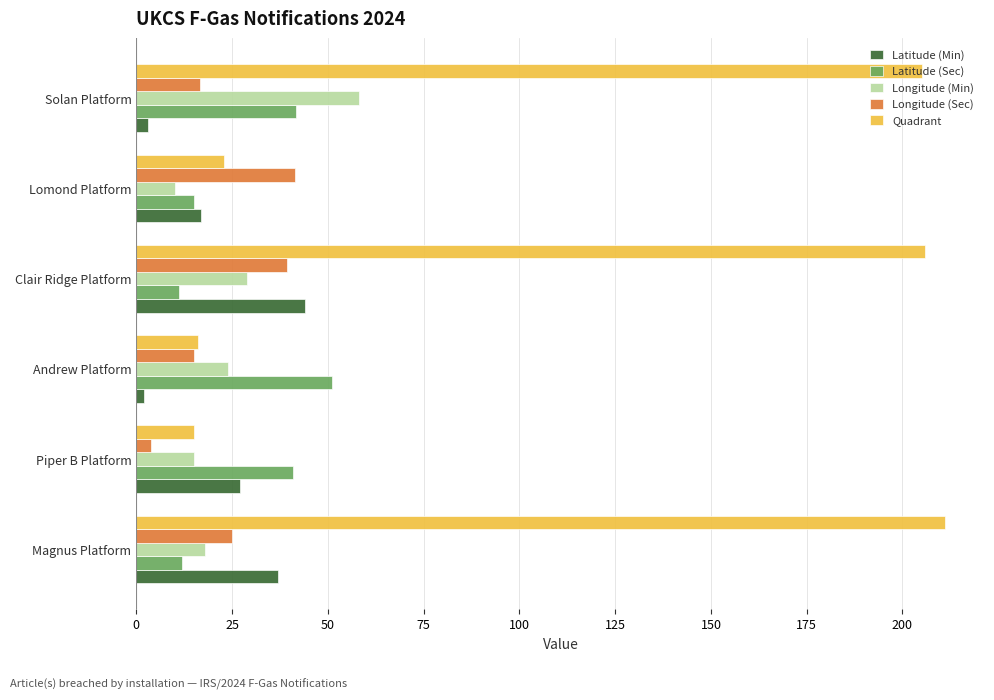

What are all the series names shown in the legend?

Latitude (Min), Latitude (Sec), Longitude (Min), Longitude (Sec), Quadrant